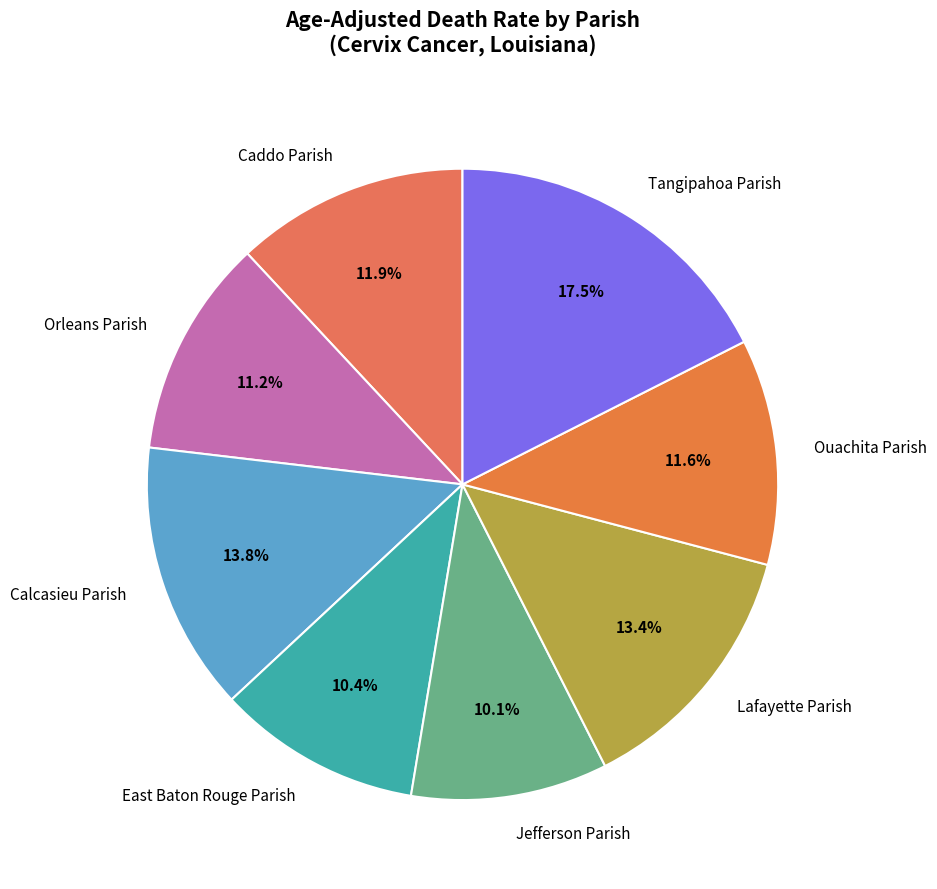

Which category has the biggest portion of the pie?

Tangipahoa Parish